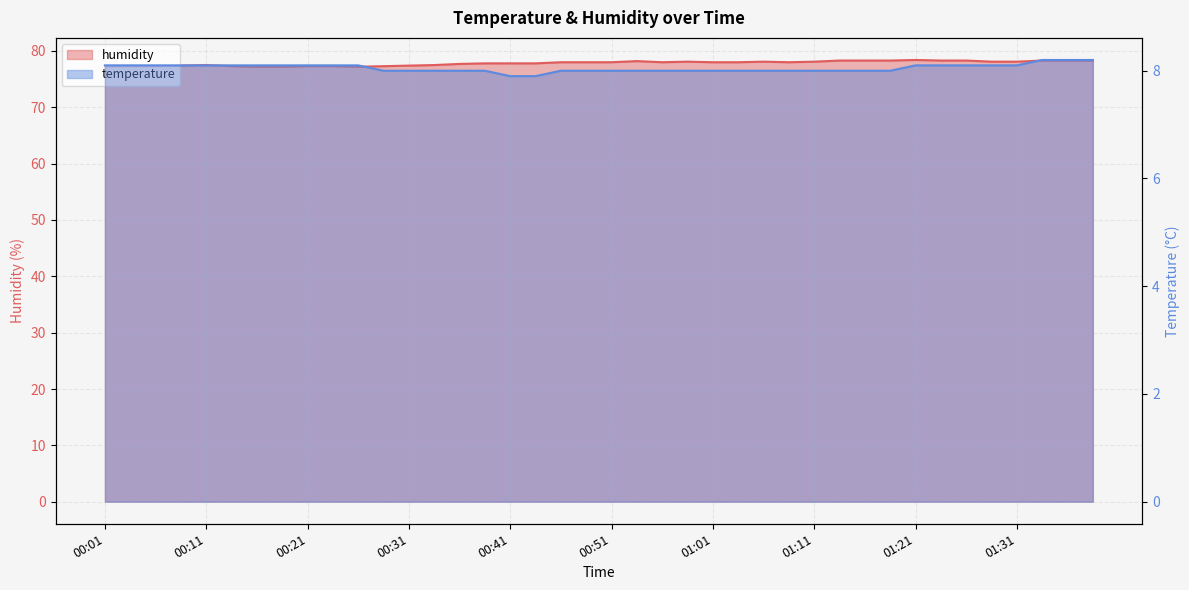

List the series in order of their overall mean, highest first.

humidity, temperature